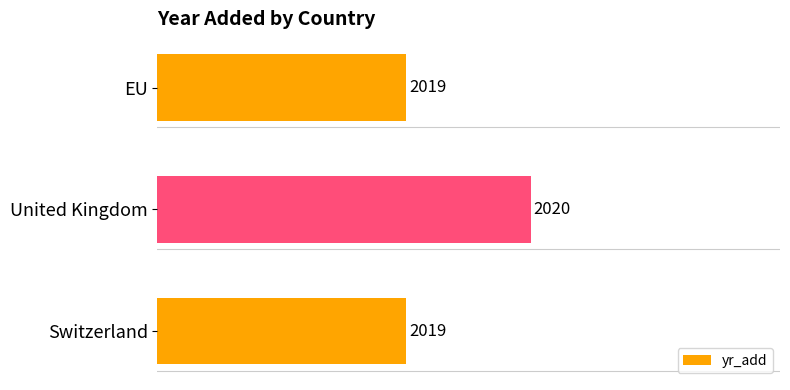

Between United Kingdom and Switzerland, which is larger?

United Kingdom